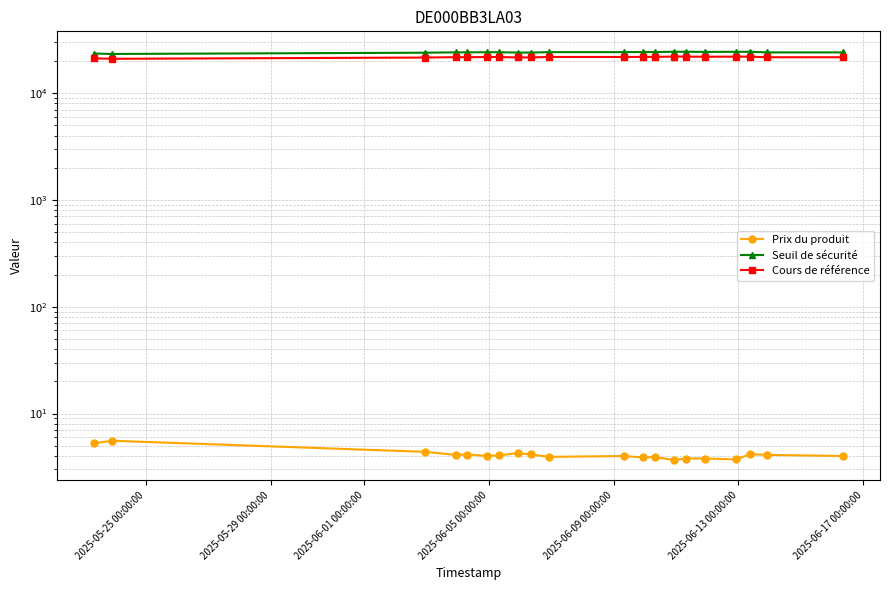

List the series in order of their peak value, lowest first.

Prix du produit, Cours de référence, Seuil de sécurité